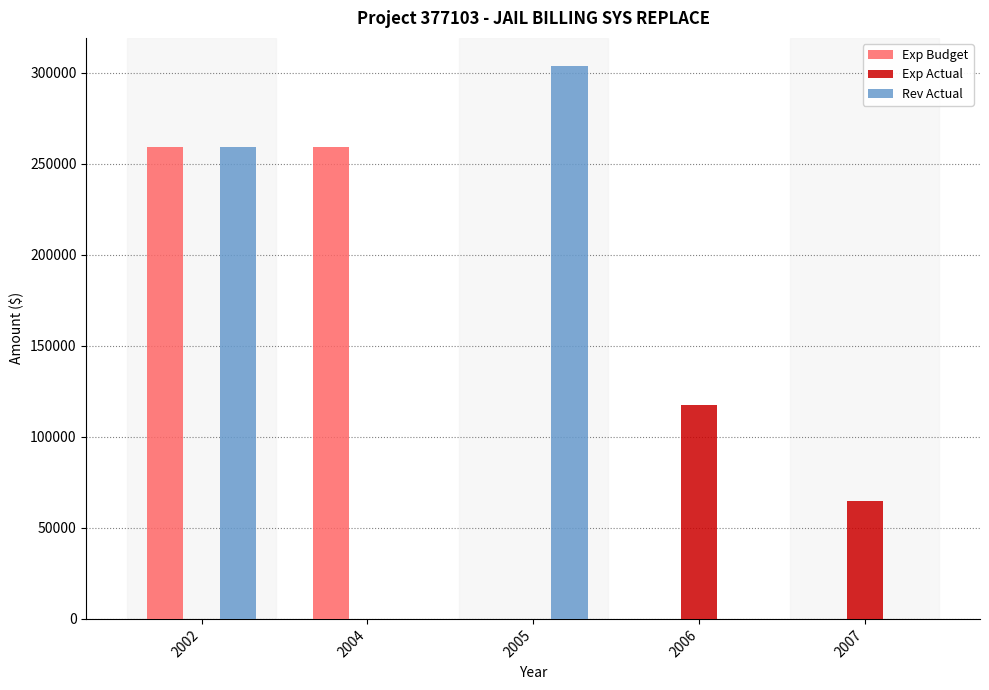

What is the difference between the Rev Actual values at 2007 and 2005?

303863